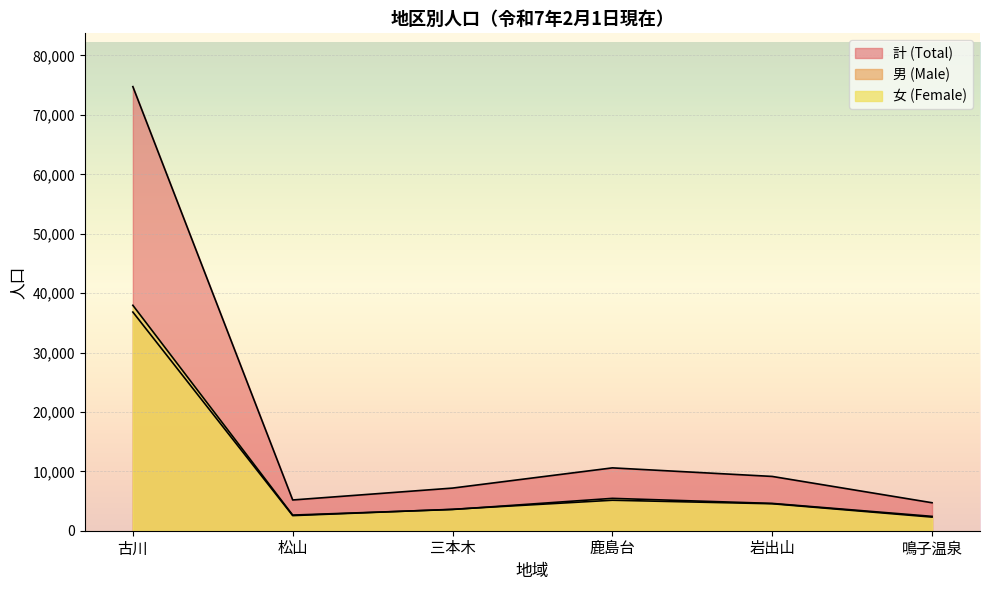

Rank the categories by 女 (Female) value from lowest to highest.

鳴子温泉, 松山, 三本木, 岩出山, 鹿島台, 古川